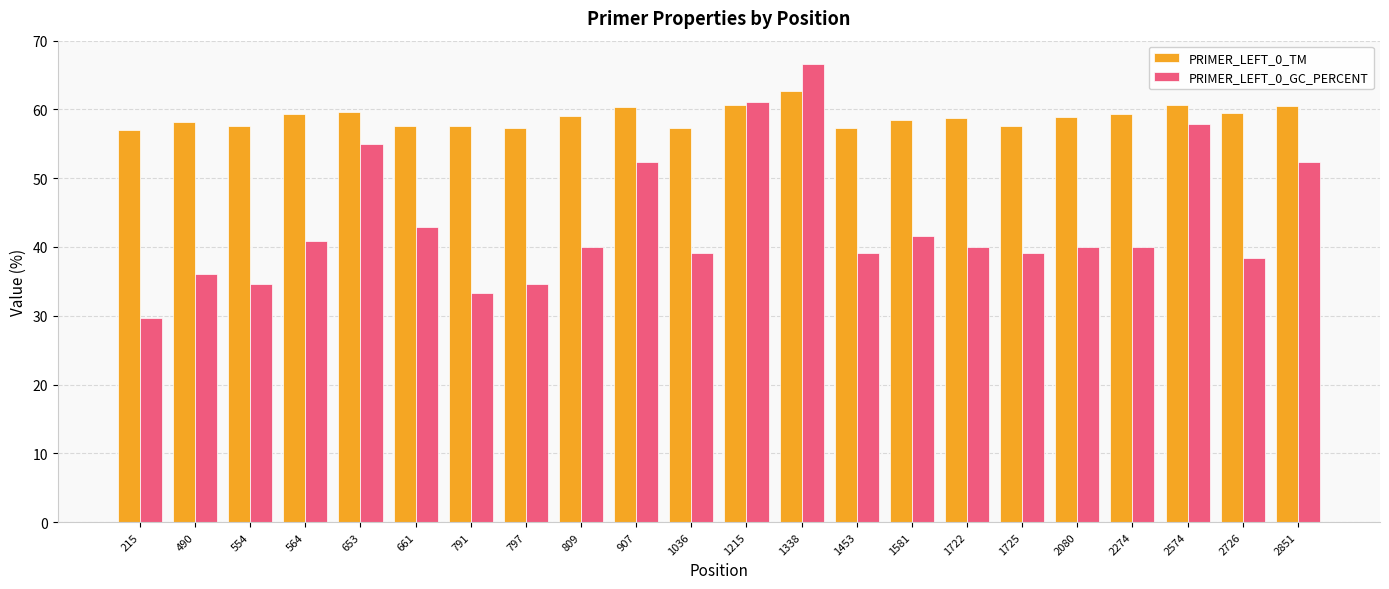

At which category is the sum across all series the highest?

1338